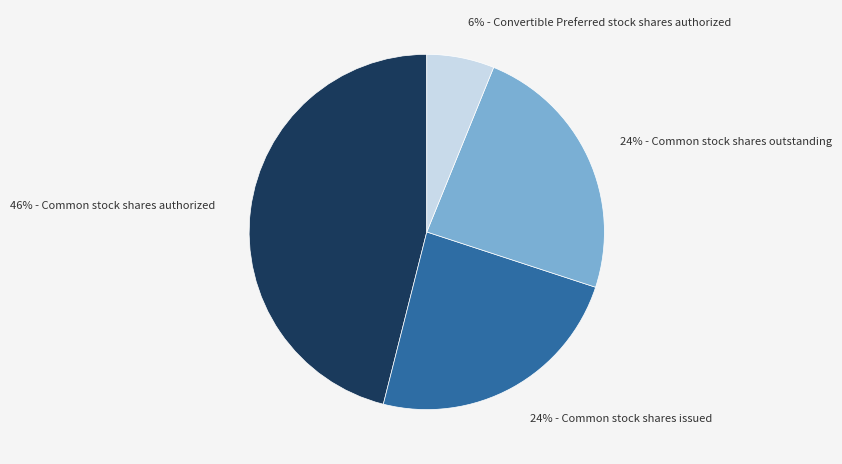

To the nearest percent, what is the average slice percentage?

25%